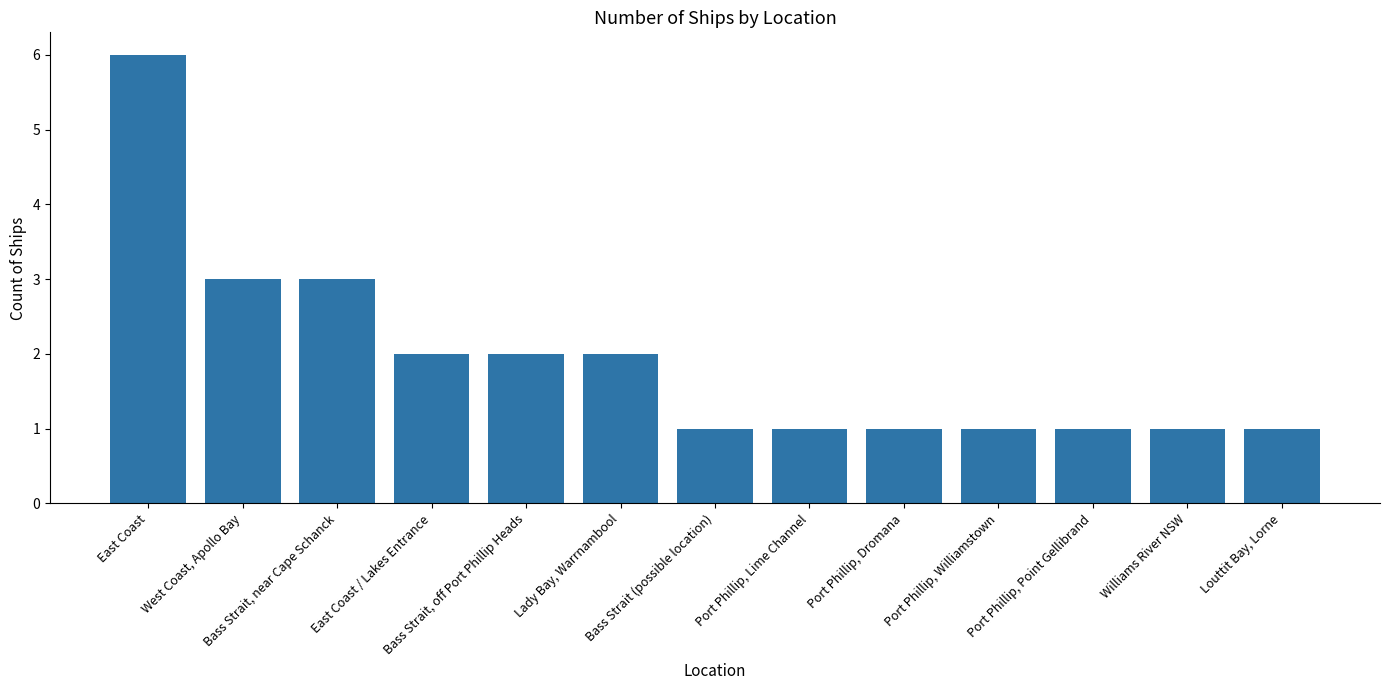

Count the number of data series in this chart.

1